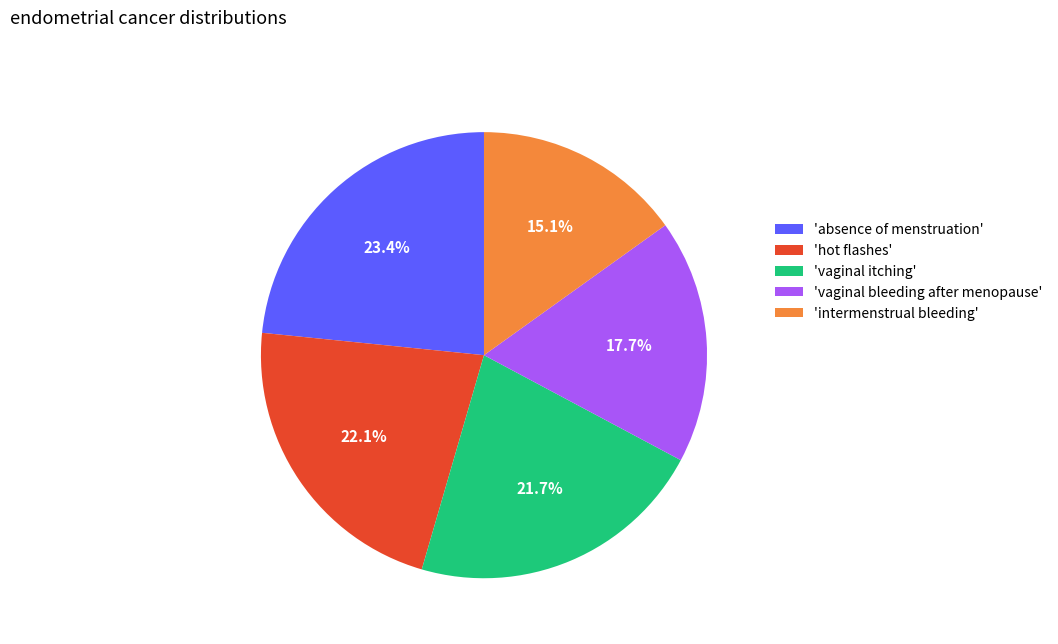

How much of the chart is everything except 'vaginal itching'?

78.3%